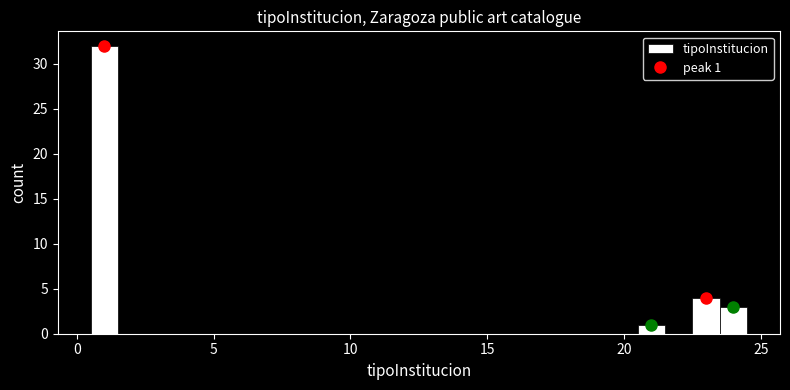

Read against the x-axis, roughly where is the centre of the tallest bar?

1.0